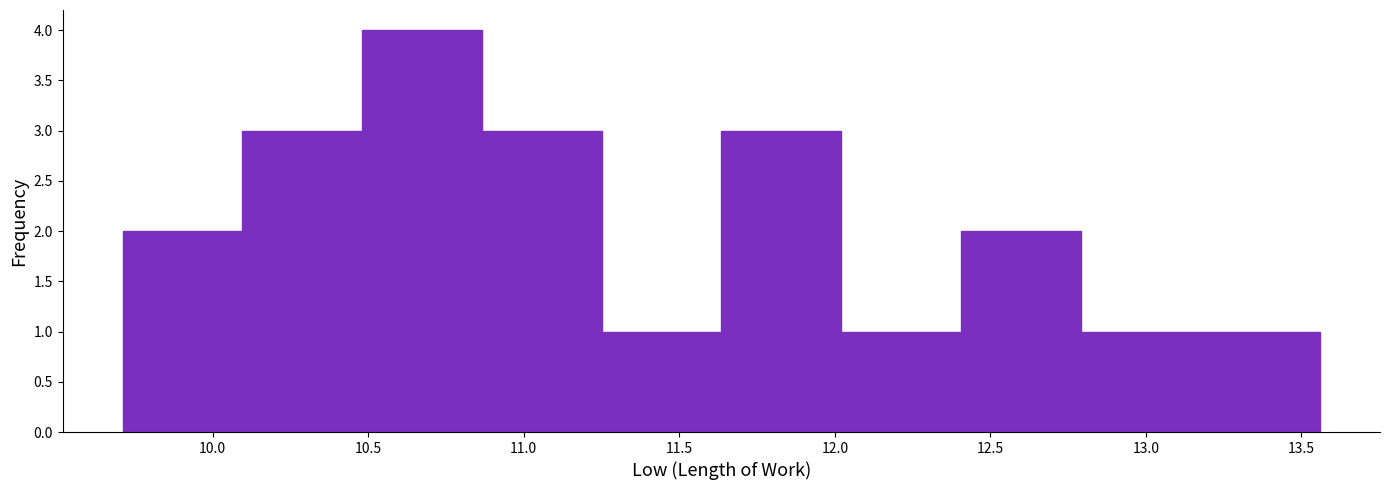

Which range on the x-axis has the tallest bar?

10.480 to 10.865